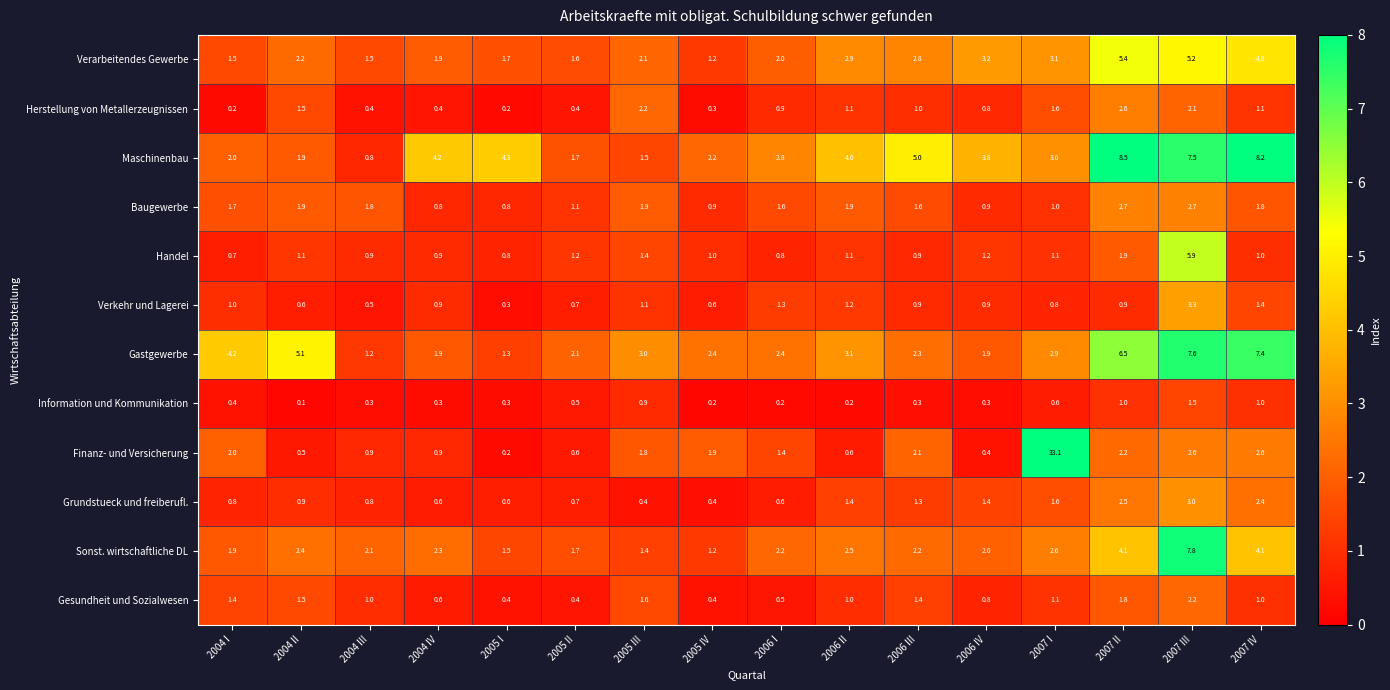

Which category has the lowest value across all series?

2004 II